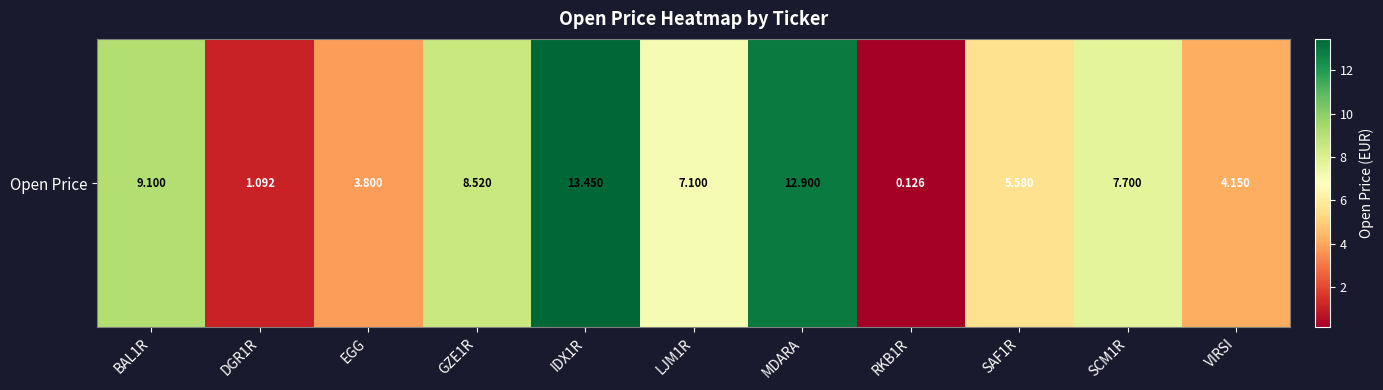

What is the maximum value shown in the chart?

13.4